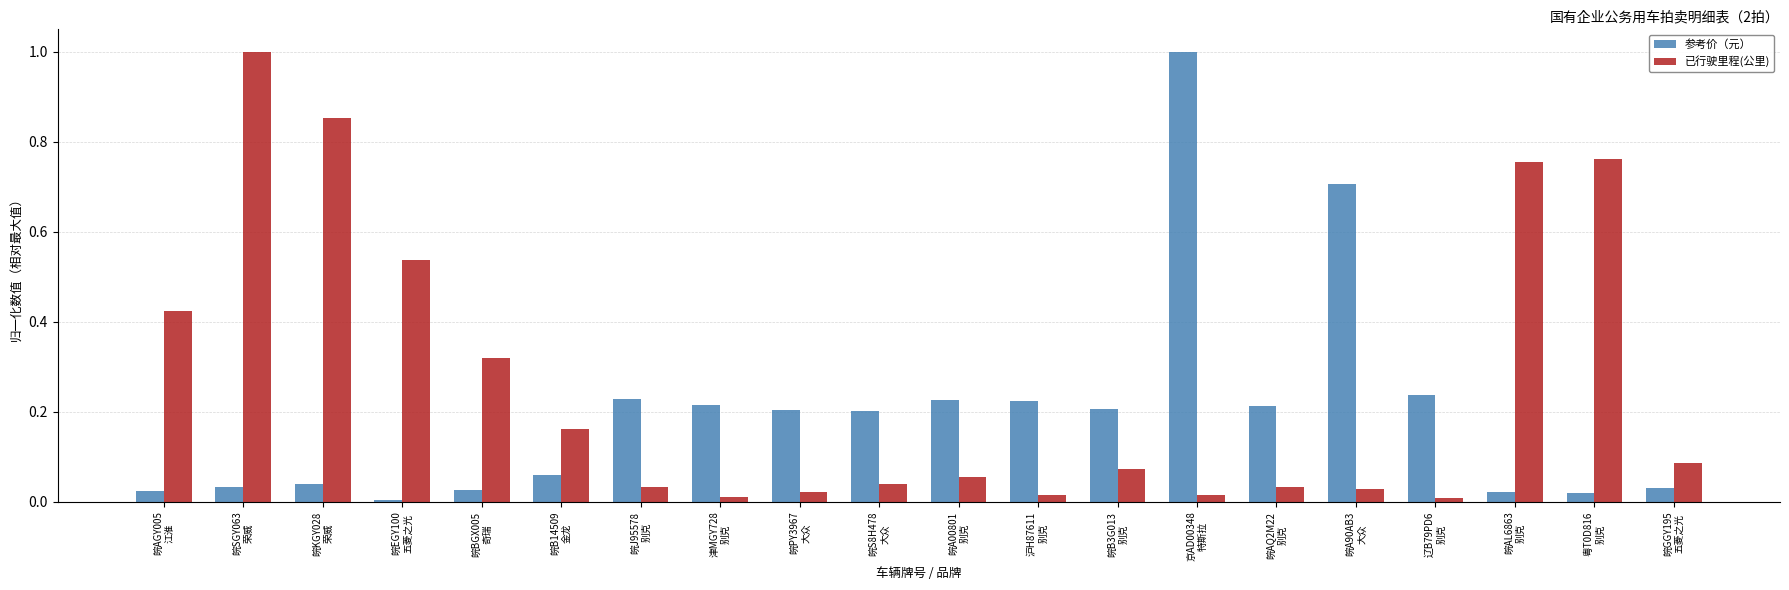

What is the total value across all series at 皖SGY063
荣威?

1.0